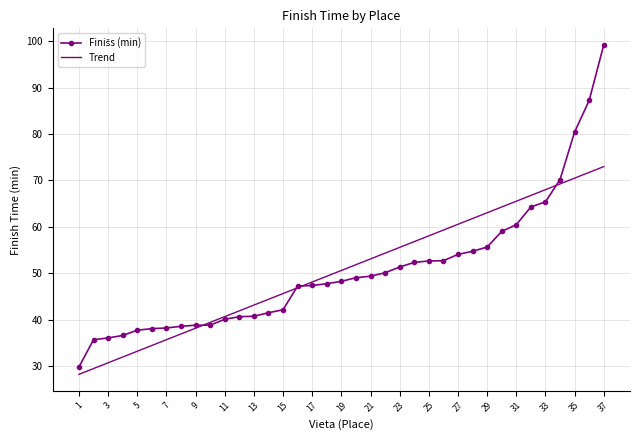

What is the minimum value for Trend?

28.2